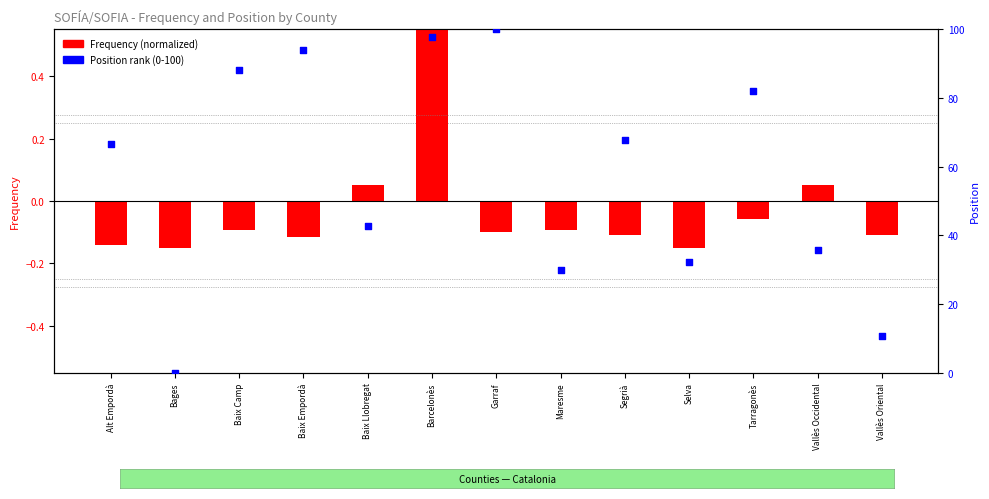

Which series has the widest spread of Y values?

Position Total (rank)